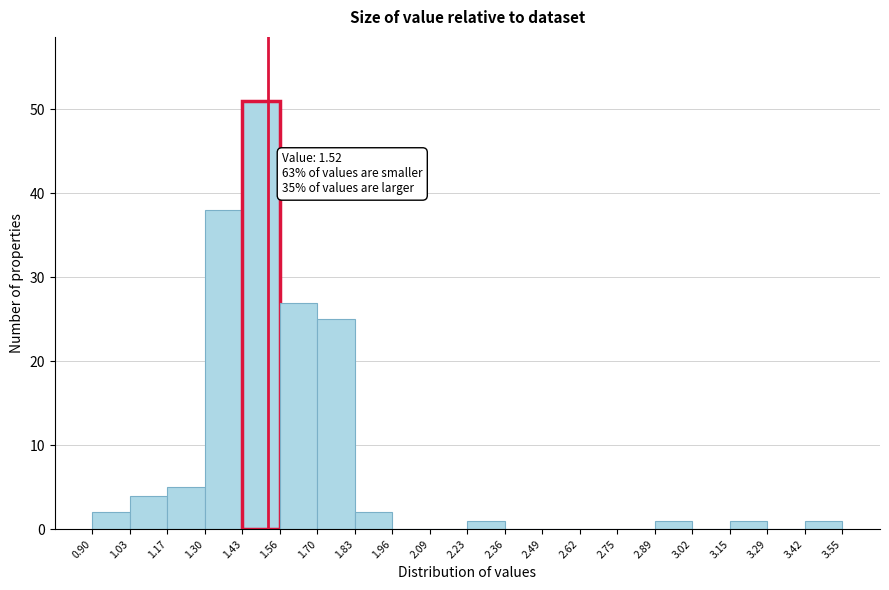

Which range on the x-axis has the tallest bar?

1.43 to 1.56